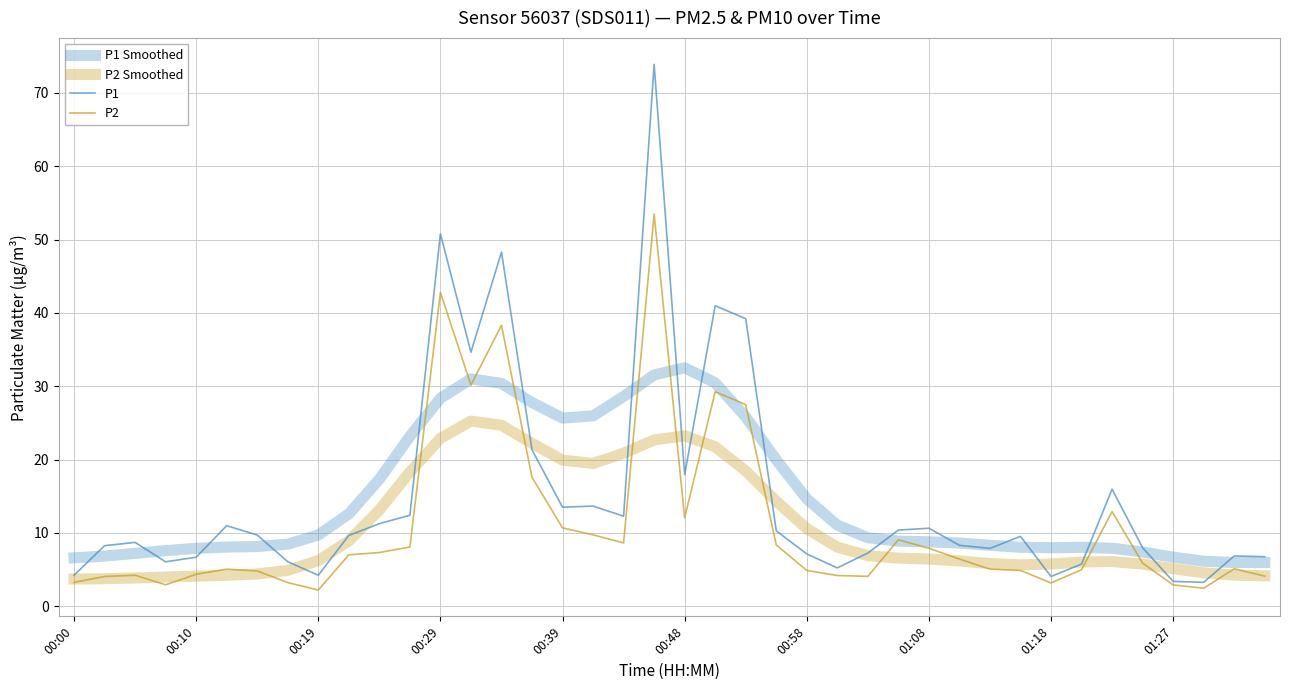

Does the chart have visible grid lines?

Yes